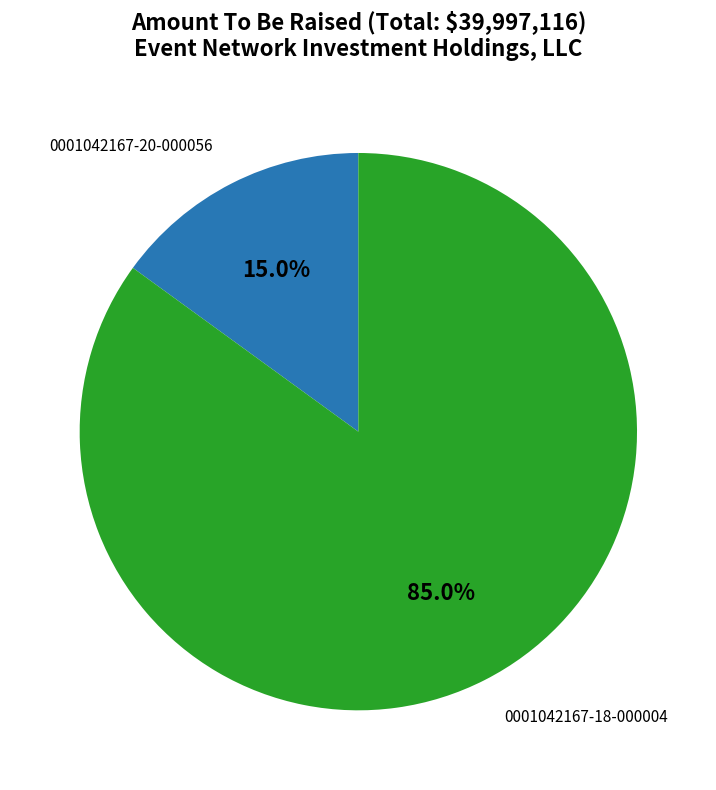

How many segments does this pie chart have?

2